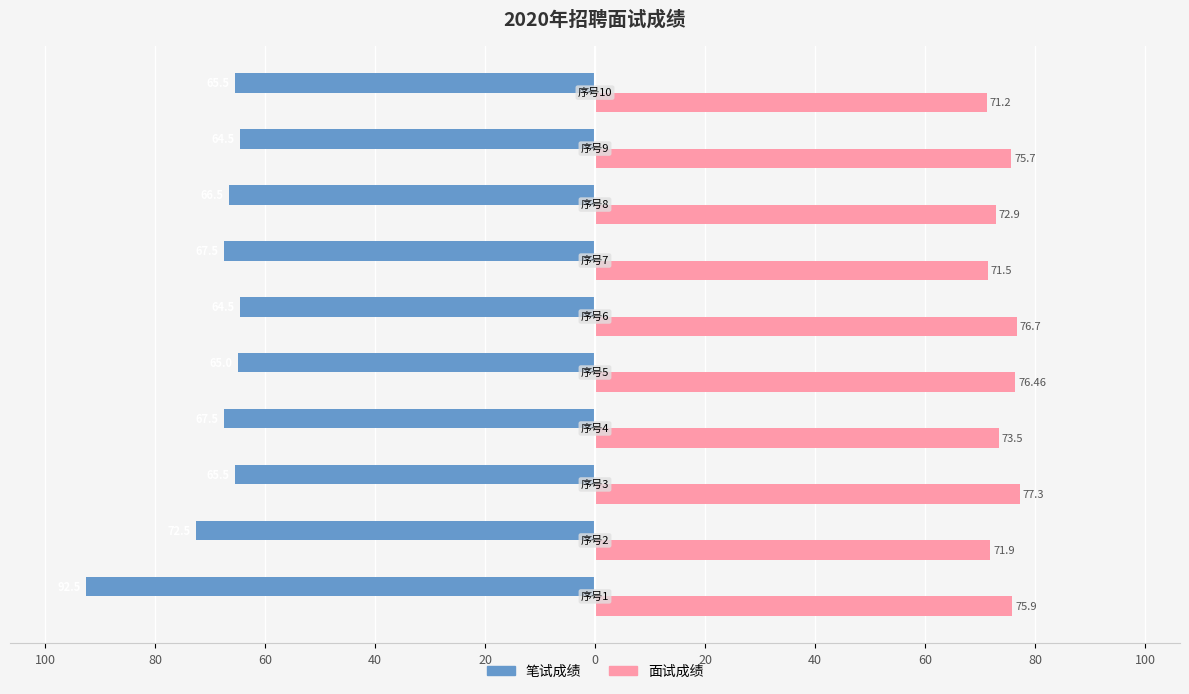

What is the highest value of the 笔试成绩 series?

-64.5